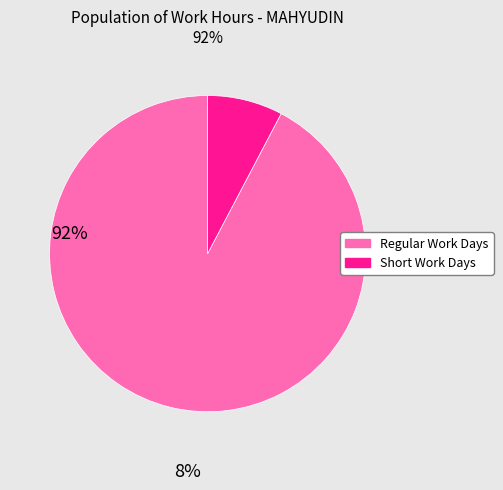

The Regular Work Days slice represents 92% of the pie. True or false?

True